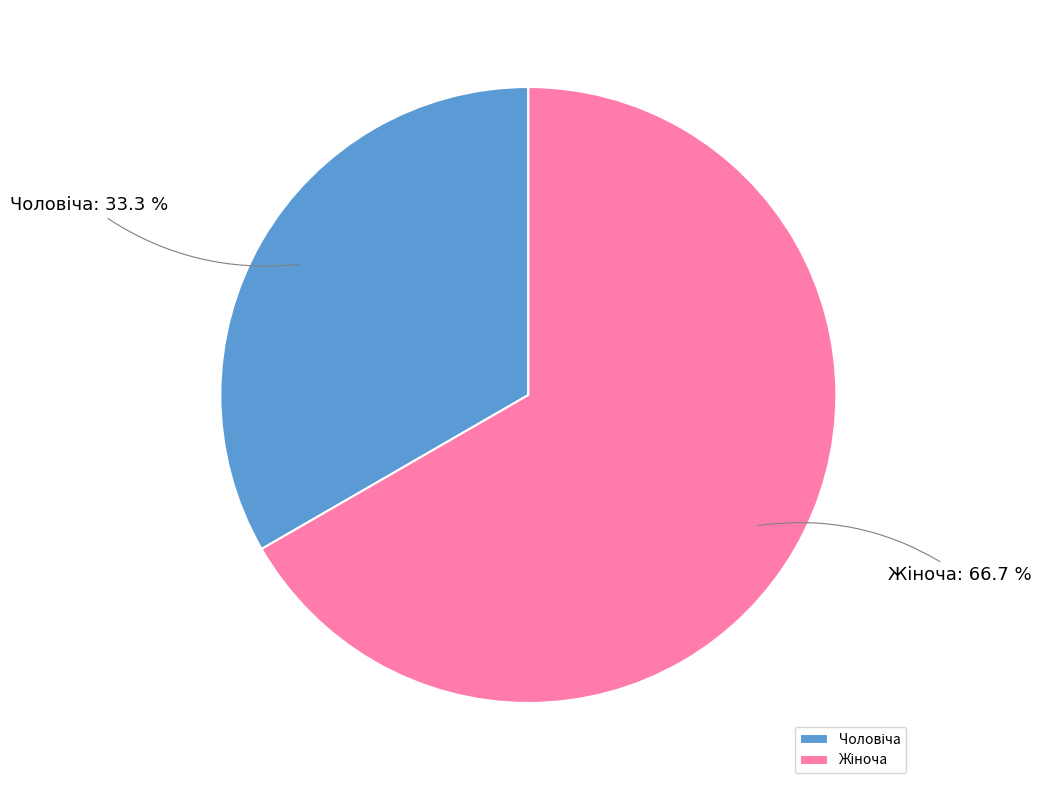

To the nearest percent, what is the difference between the largest and smallest slice percentages?

33%